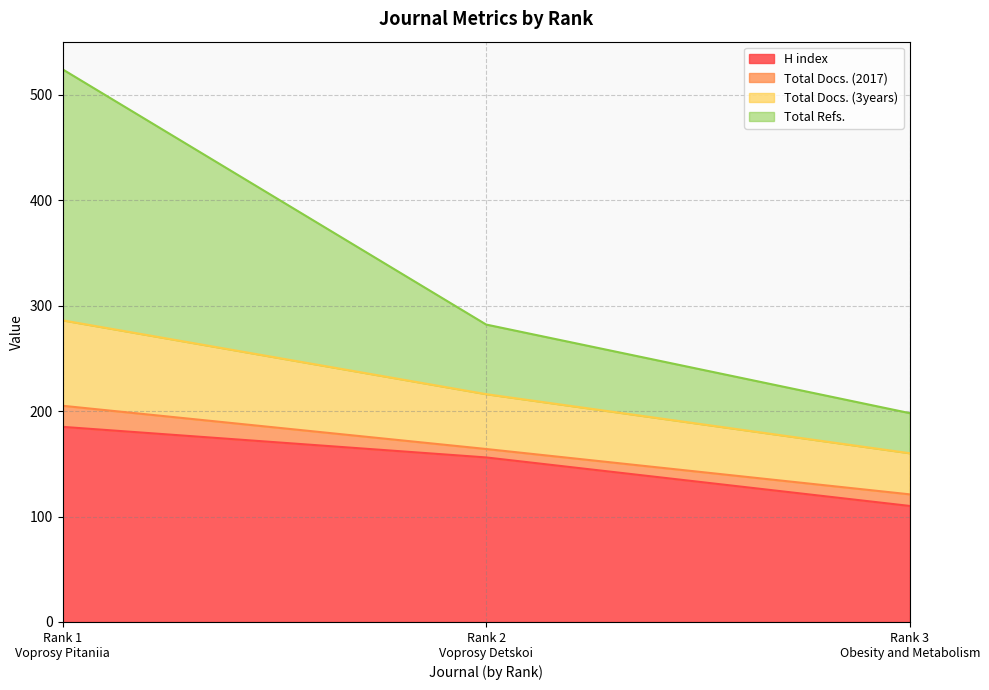

What is the lowest value of the H index series?

110